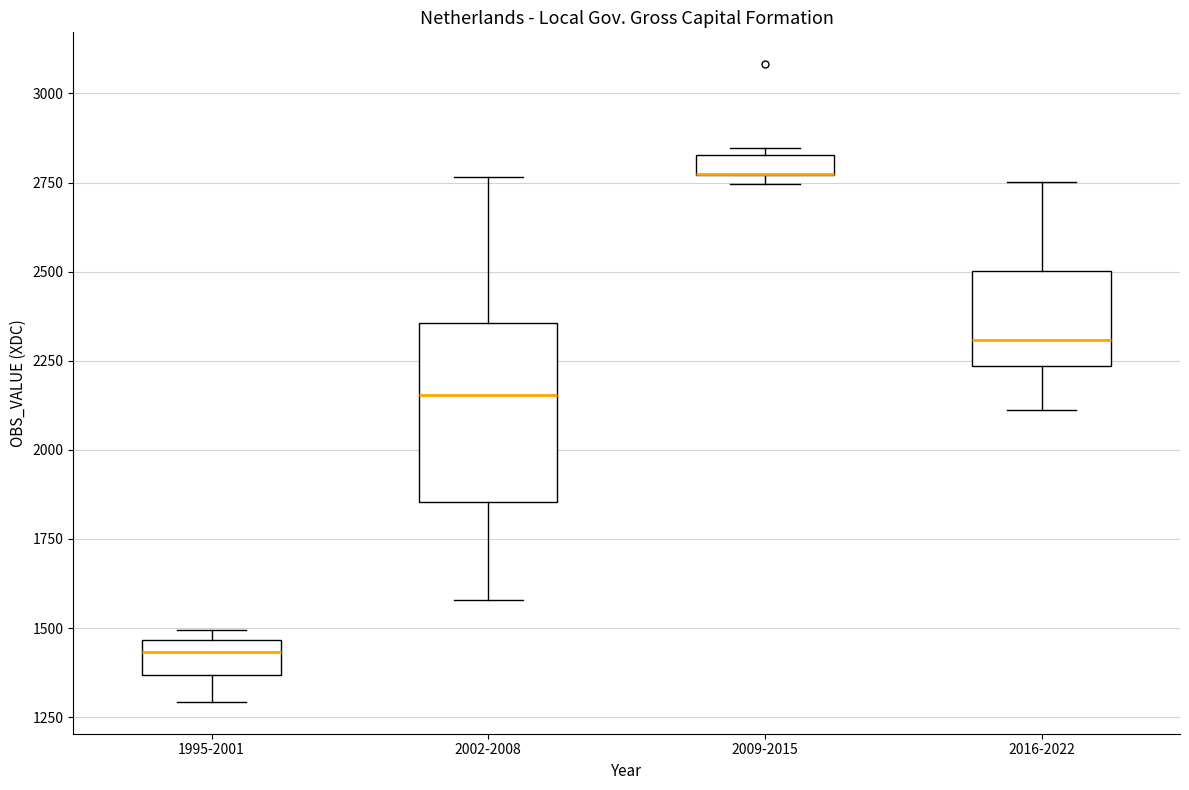

Where is the upper edge of the box for 2009-2015 on the y-axis? The values are not printed on the chart, so give them approximately, as read against the axis.

2850